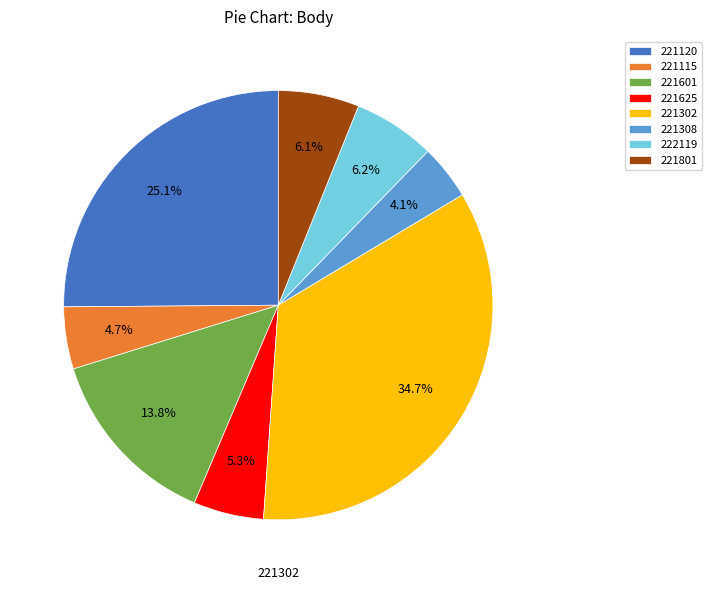

Is there any slice that represents more than half of the pie?

No